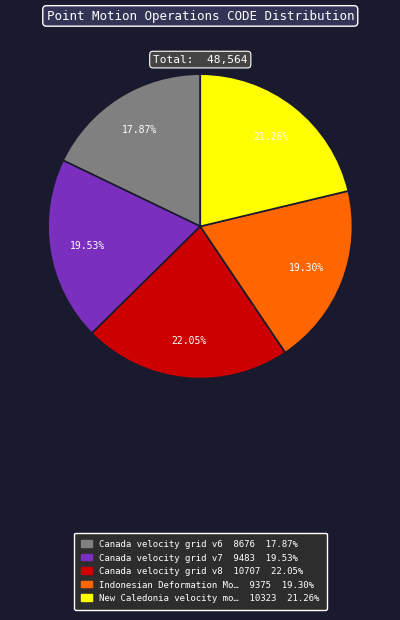

Is there a majority slice in this chart?

No